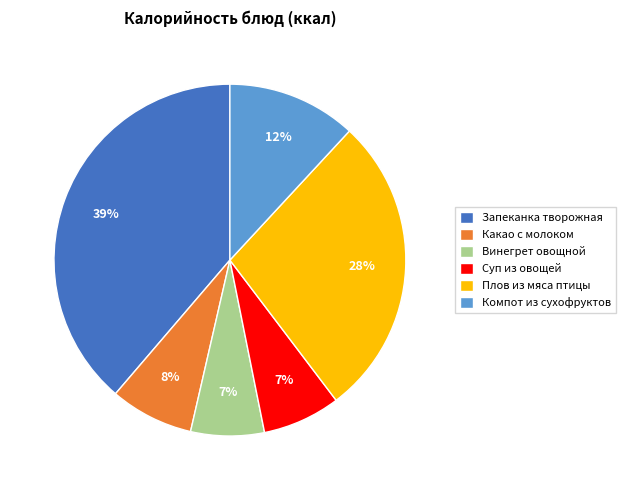

Which category has the biggest portion of the pie?

Запеканка творожная